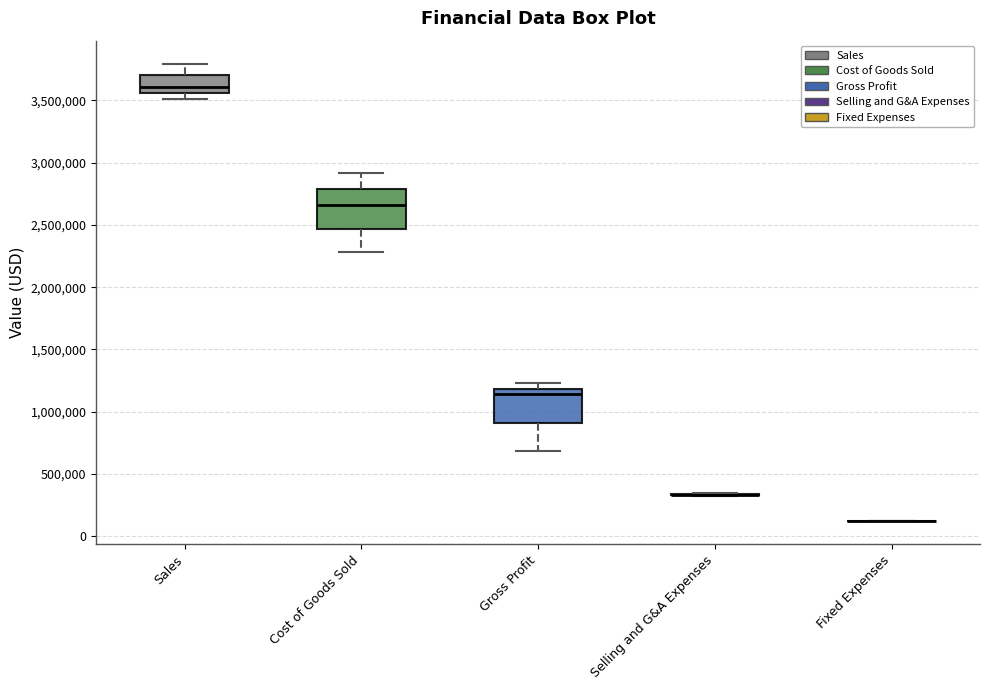

Where does the median line of the box for Gross Profit sit on the y-axis? The values are not printed on the chart, so give them approximately, as read against the axis.

1150000